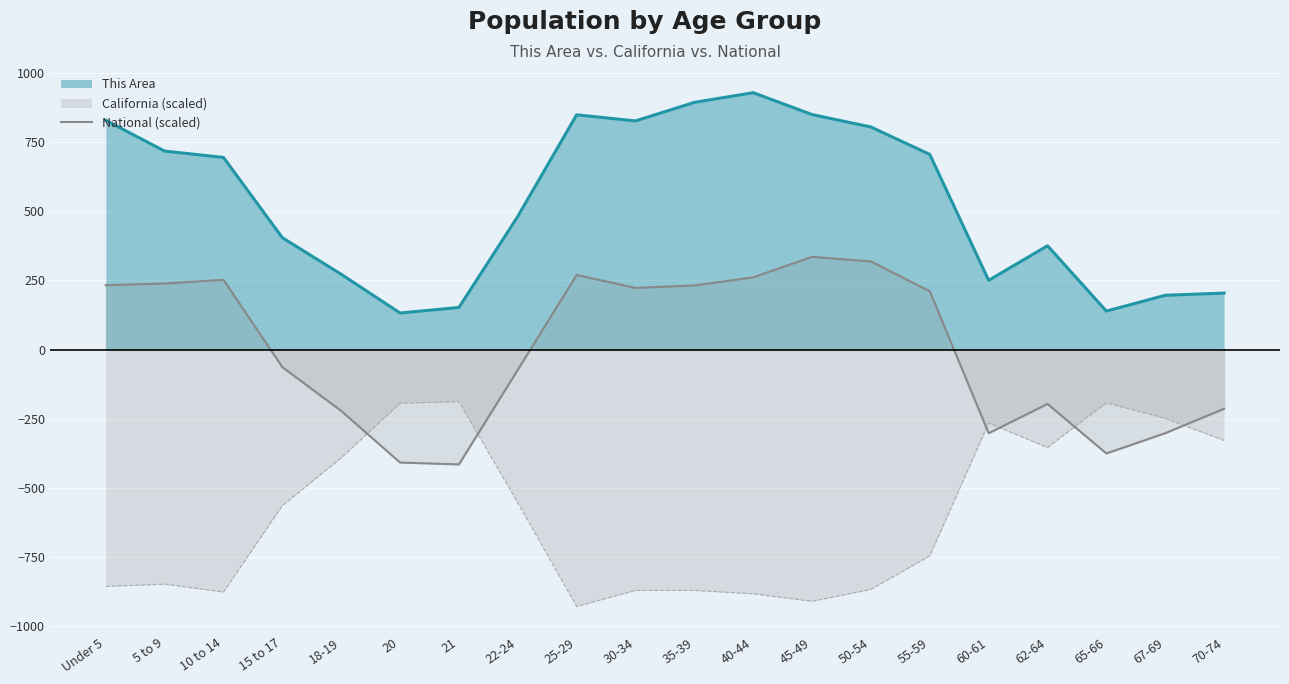

What is the maximum value for National (scaled)?

335.1